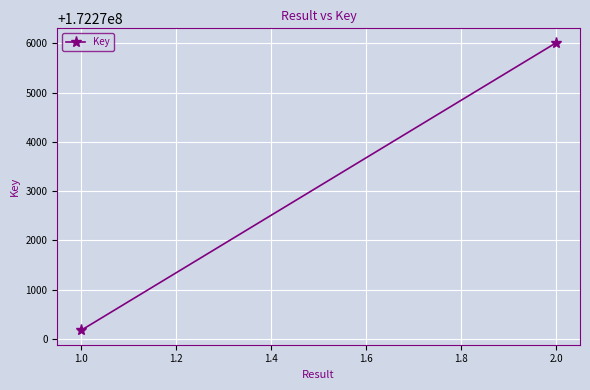

Reading right to left, transcribe all the data shown in this chart.

172276013	172270175